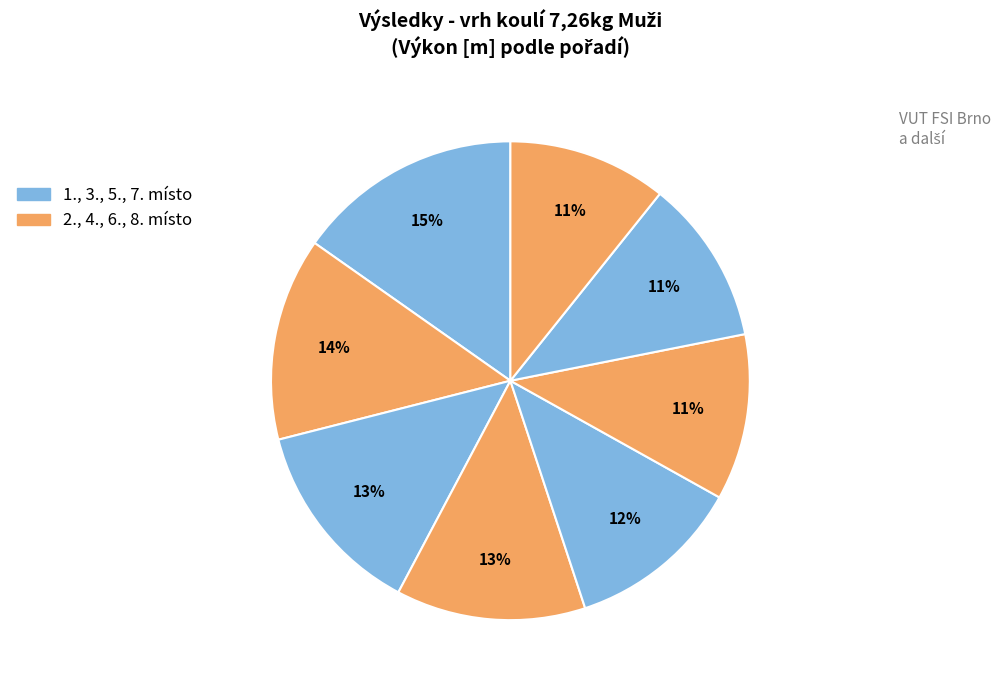

How many slices are in this pie chart?

8